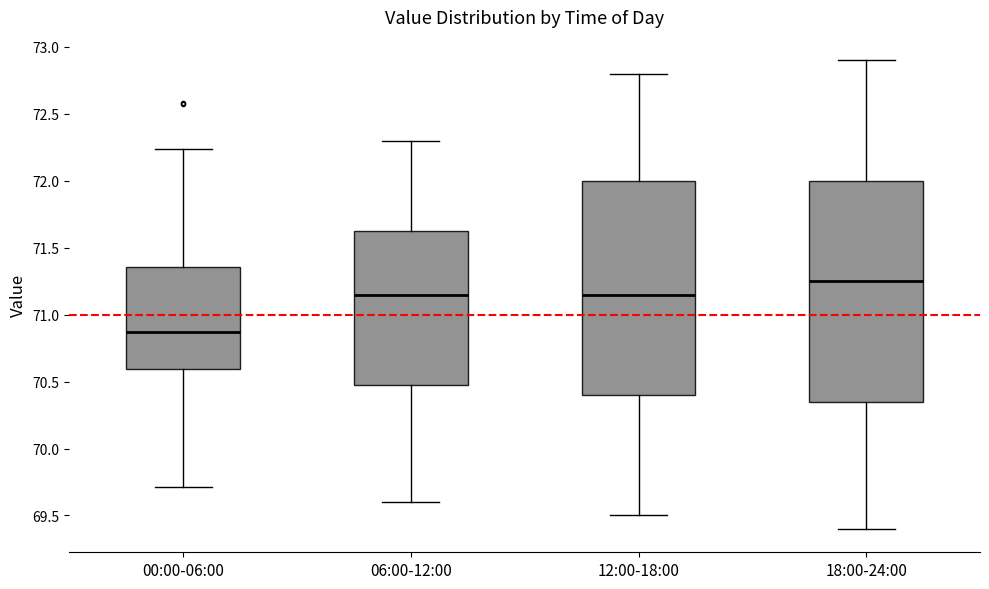

Where does the median line of the box for 18:00-24:00 sit on the y-axis? The values are not printed on the chart, so give them approximately, as read against the axis.

71.25